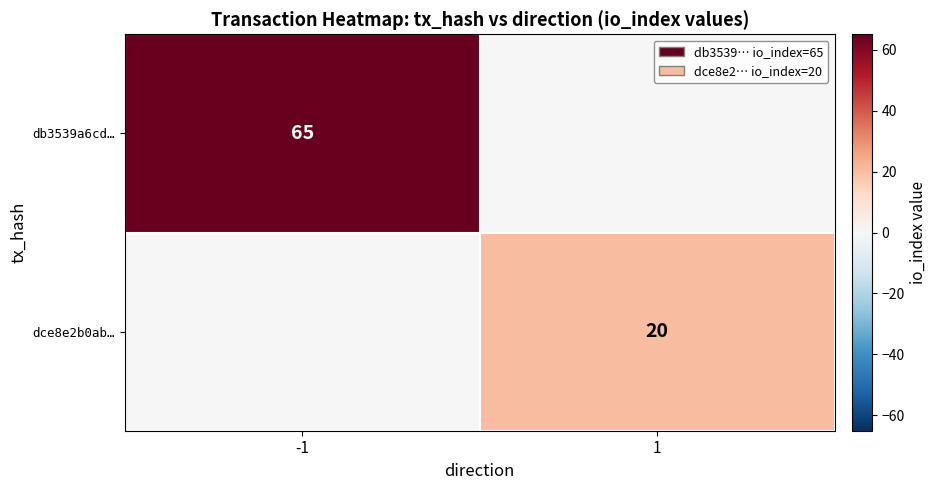

Is the value of dce8e2b0ab… at 1 greater than the value of db3539a6cd… at -1?

No